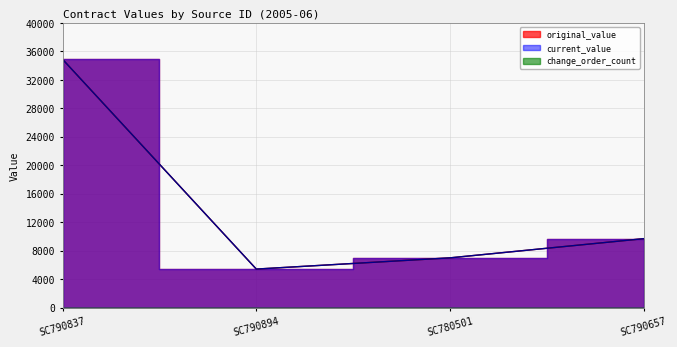

In original_value, how many points are lower than both neighbors (excluding endpoints)?

1